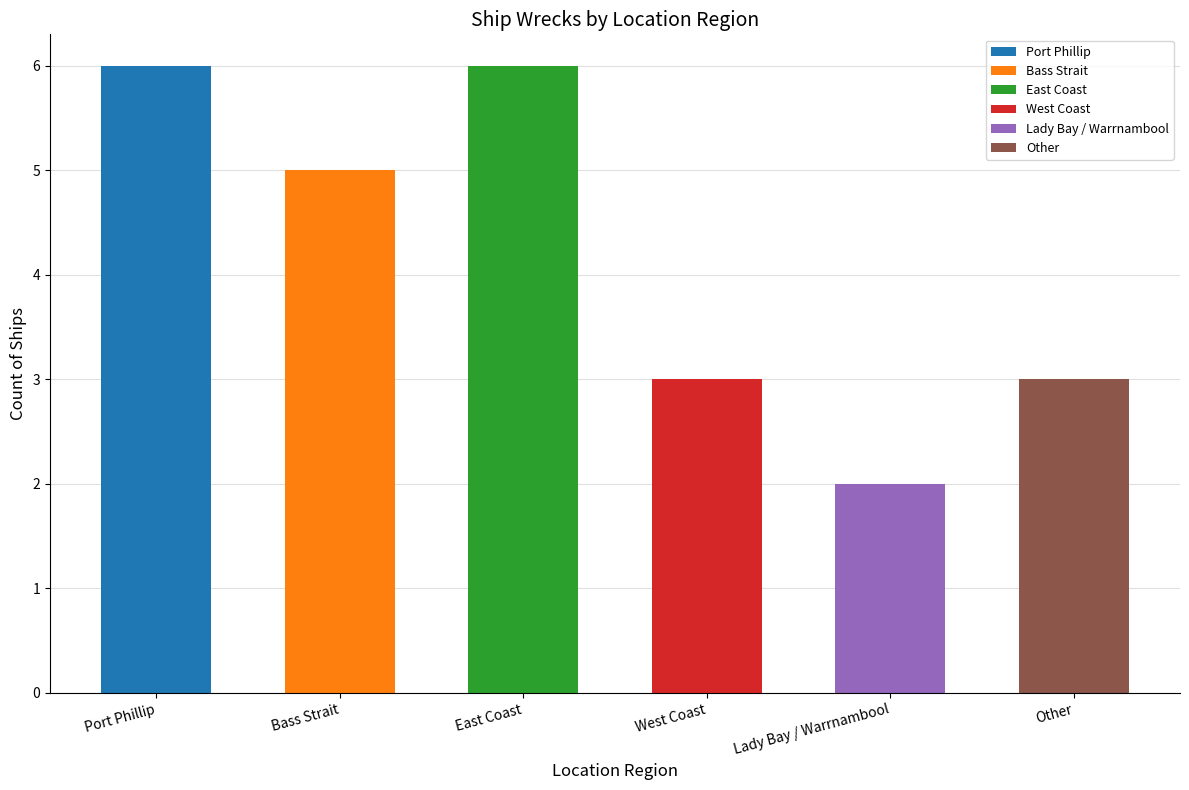

How many bars are there in total?

6